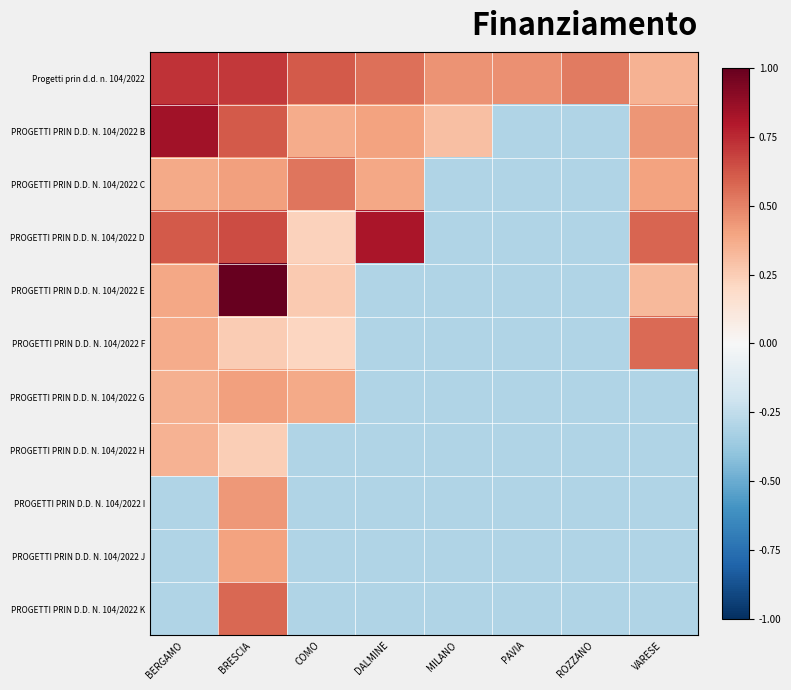

Is it true that PROGETTI PRIN D.D. N. 104/2022 F equals 0.4 at BERGAMO?

True